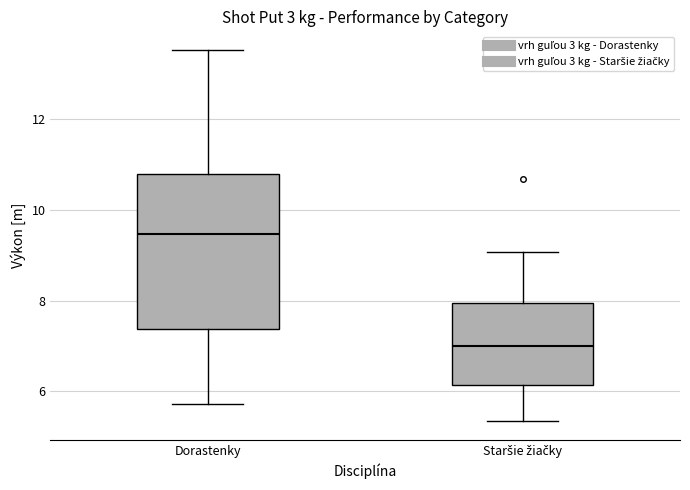

Reading left to right, transcribe this box plot: for each box, give where its median line is, the range the box spans, and where its two whiskers end, as read against the y-axis. The values are not printed on the chart, so give them approximately, as read against the axis.

Dorastenky: median 9.4, box 7.4 to 10.8, whiskers 5.8 to 13.6
Staršie žiačky: median 7.0, box 6.2 to 8.0, whiskers 5.4 to 9.0